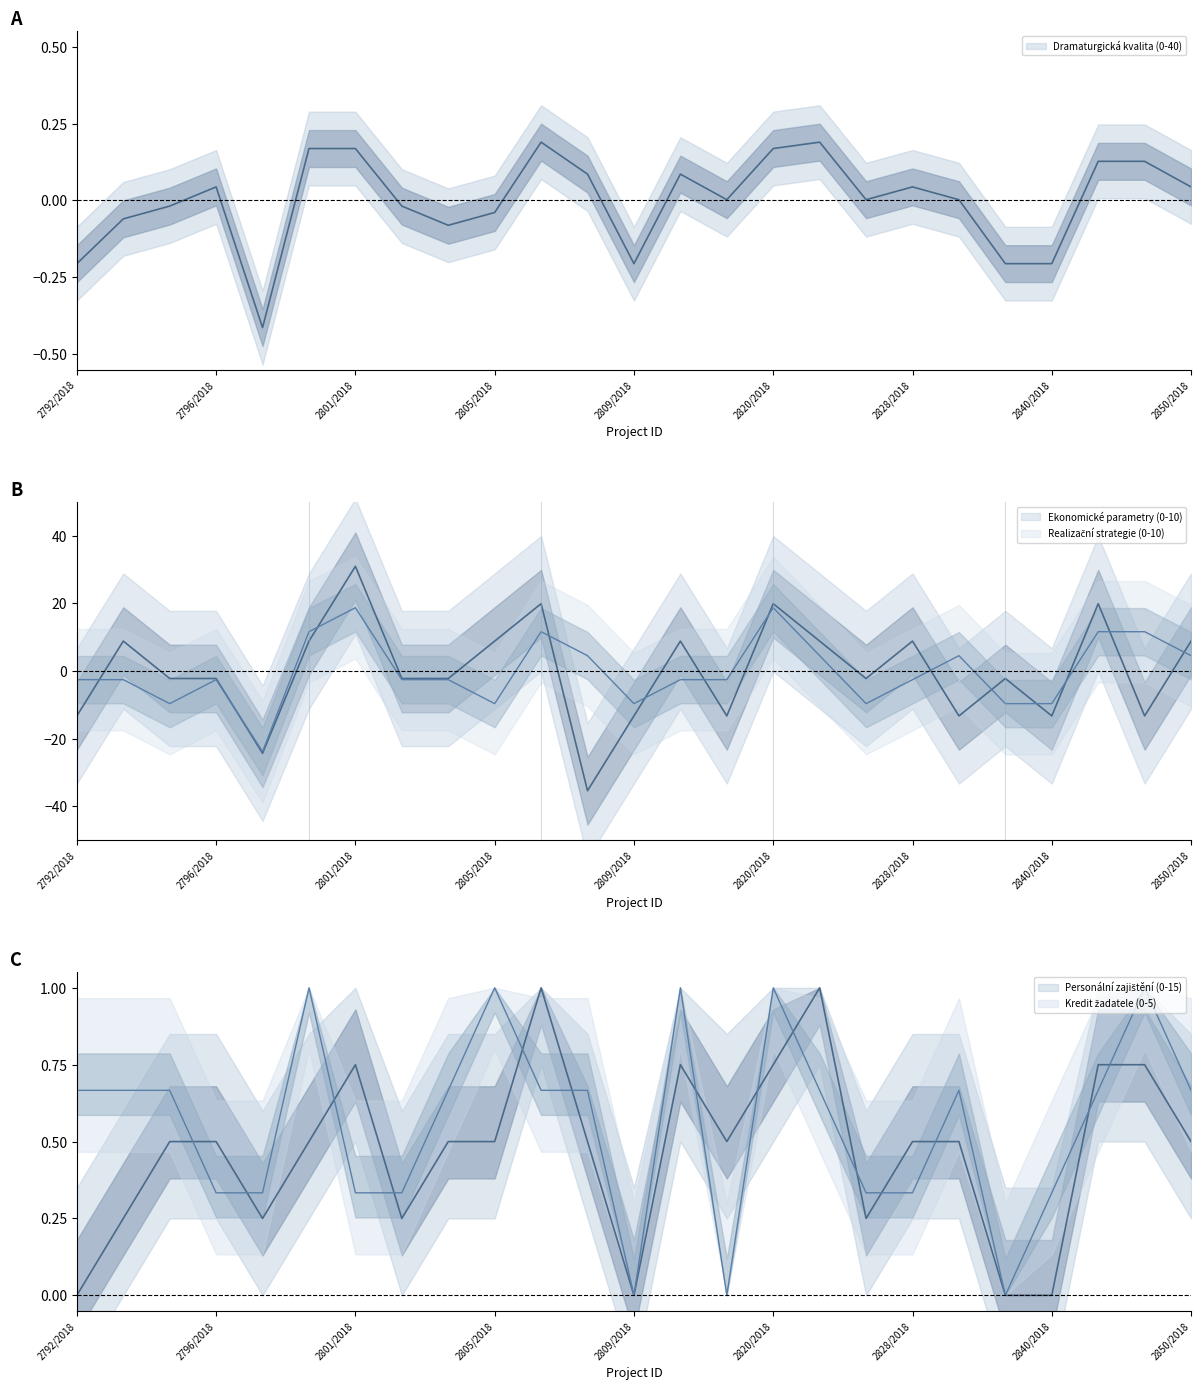

What position from the left is 2850/2018?

25